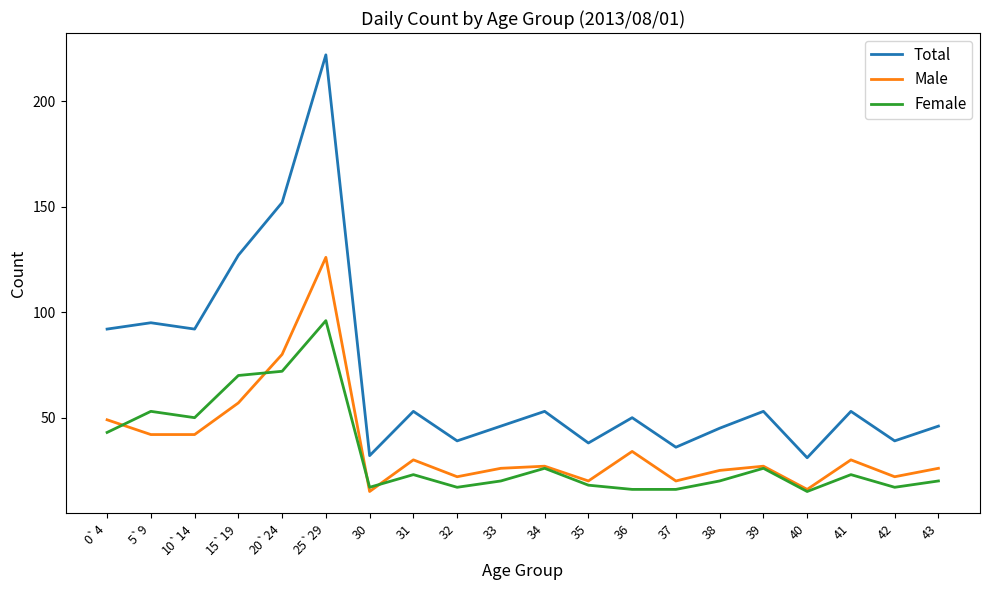

Count the number of data series in this chart.

3